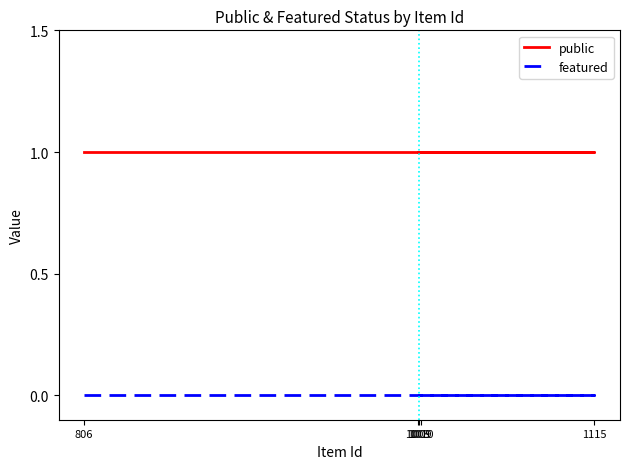

Rank the series by their average value, from lowest to highest.

featured, public